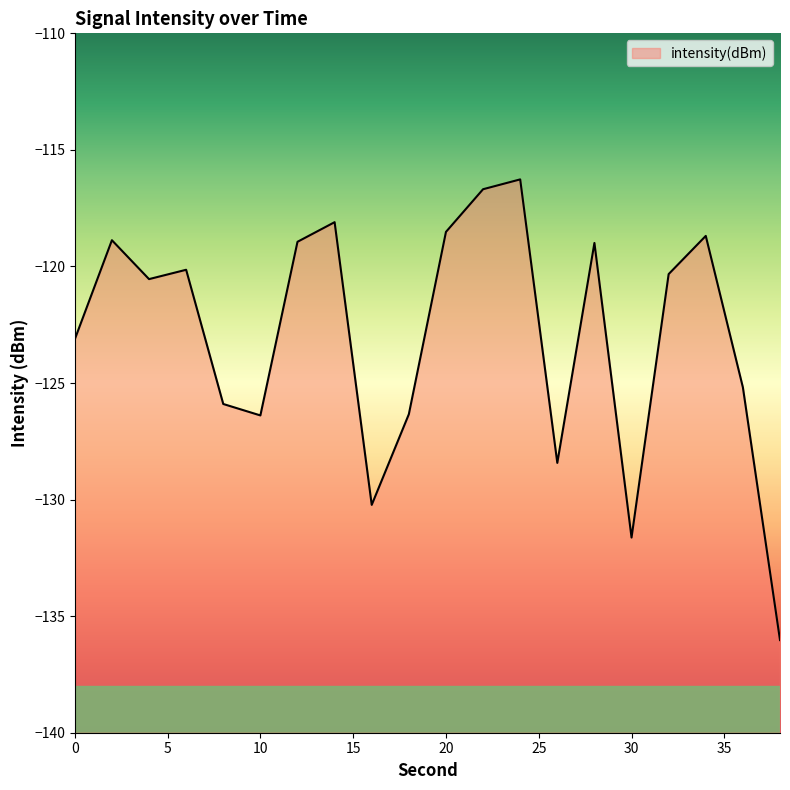

Read the value at 4.

-120.5